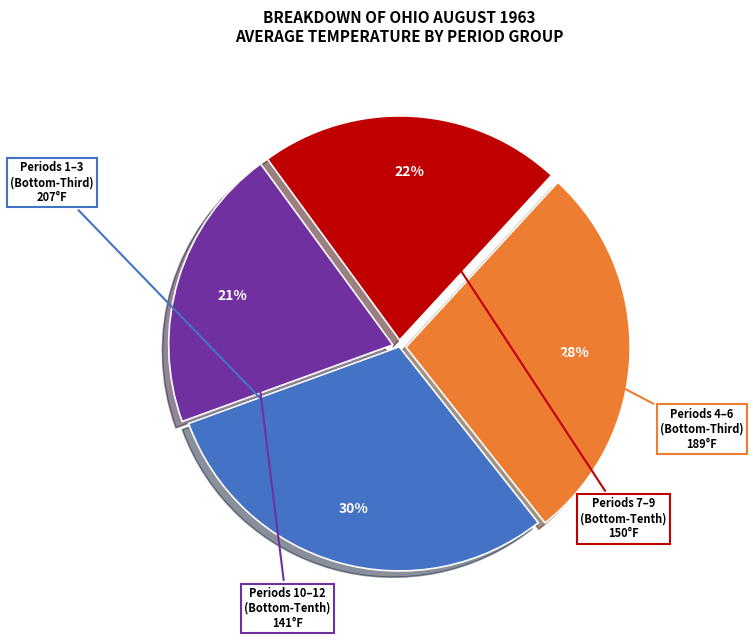

Is there any slice that represents more than half of the pie?

No